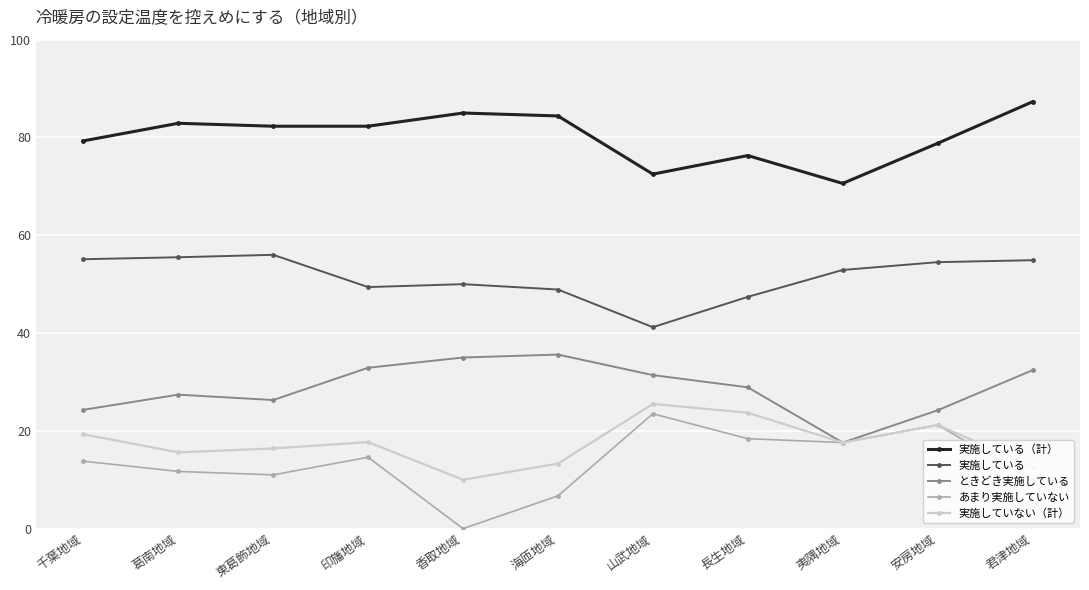

Is the value of 実施している at 海匝地域 greater than the value of あまり実施していない at 海匝地域?

Yes